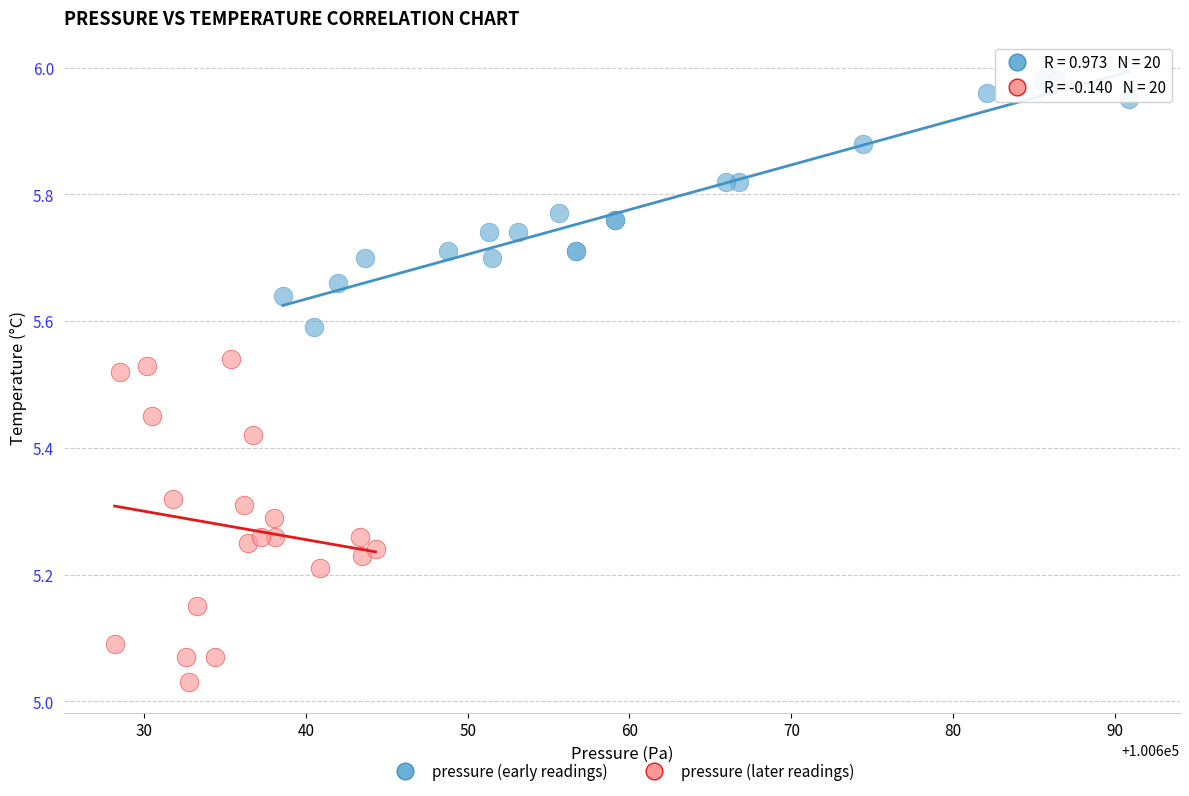

Which series has the largest Y range (max minus min)?

pressure (later readings)